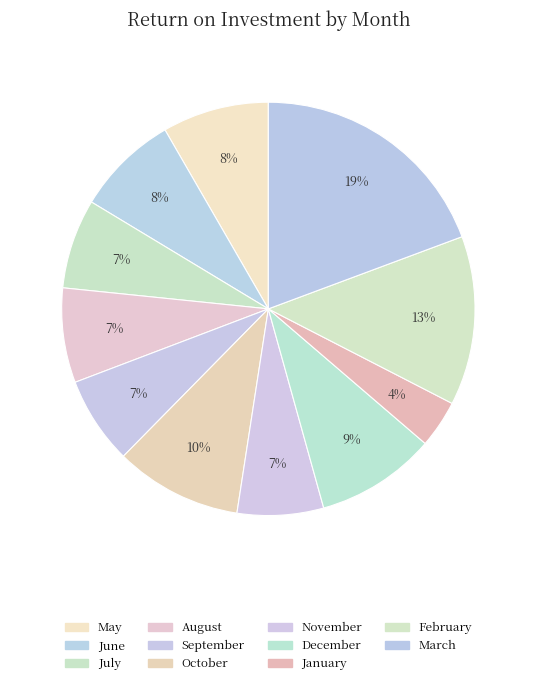

What percentage is the October slice, to the nearest percent?

10%